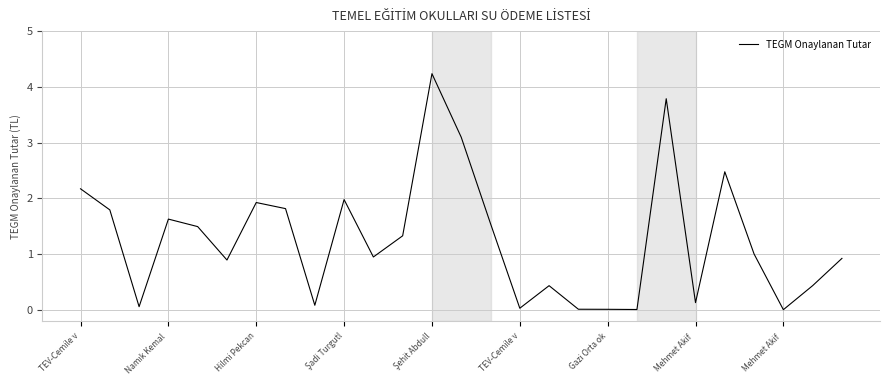

What is the average value?

1.3